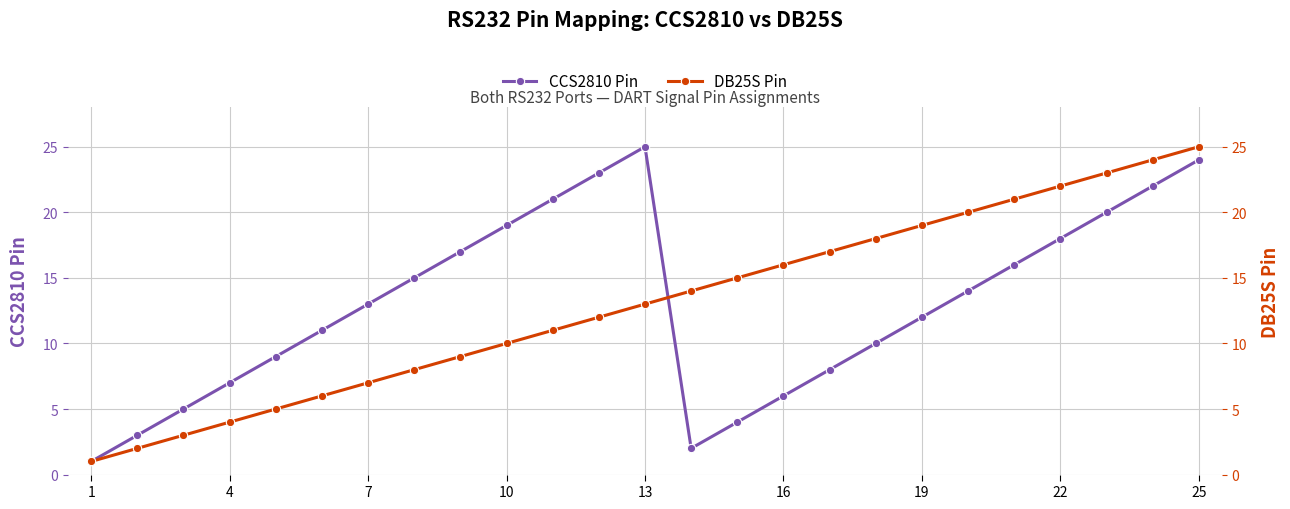

The CCS2810 Pin series shows 38 at 25. True or false?

False